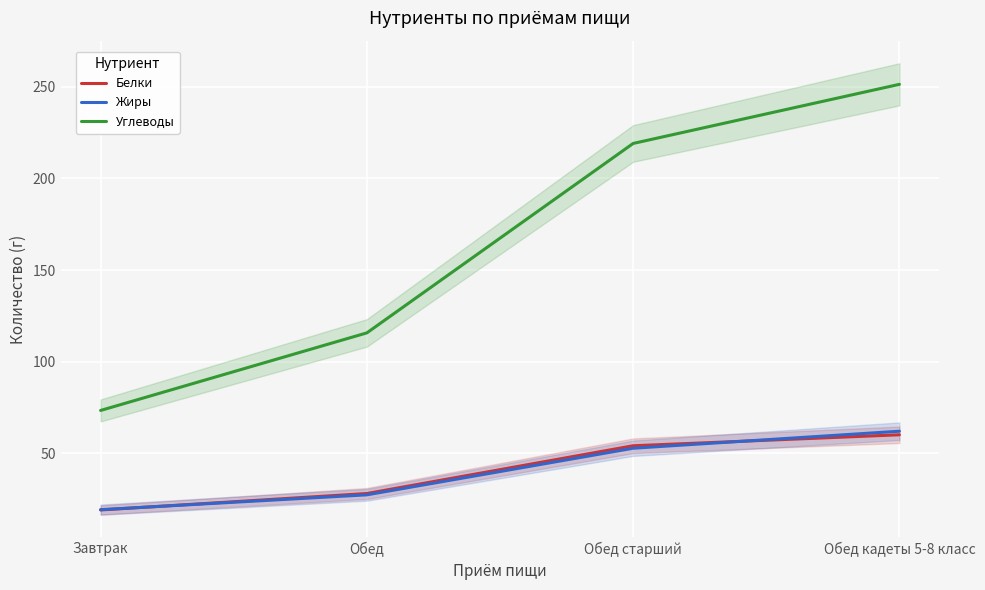

True or false: Углеводы and Белки intersect in this chart.

False